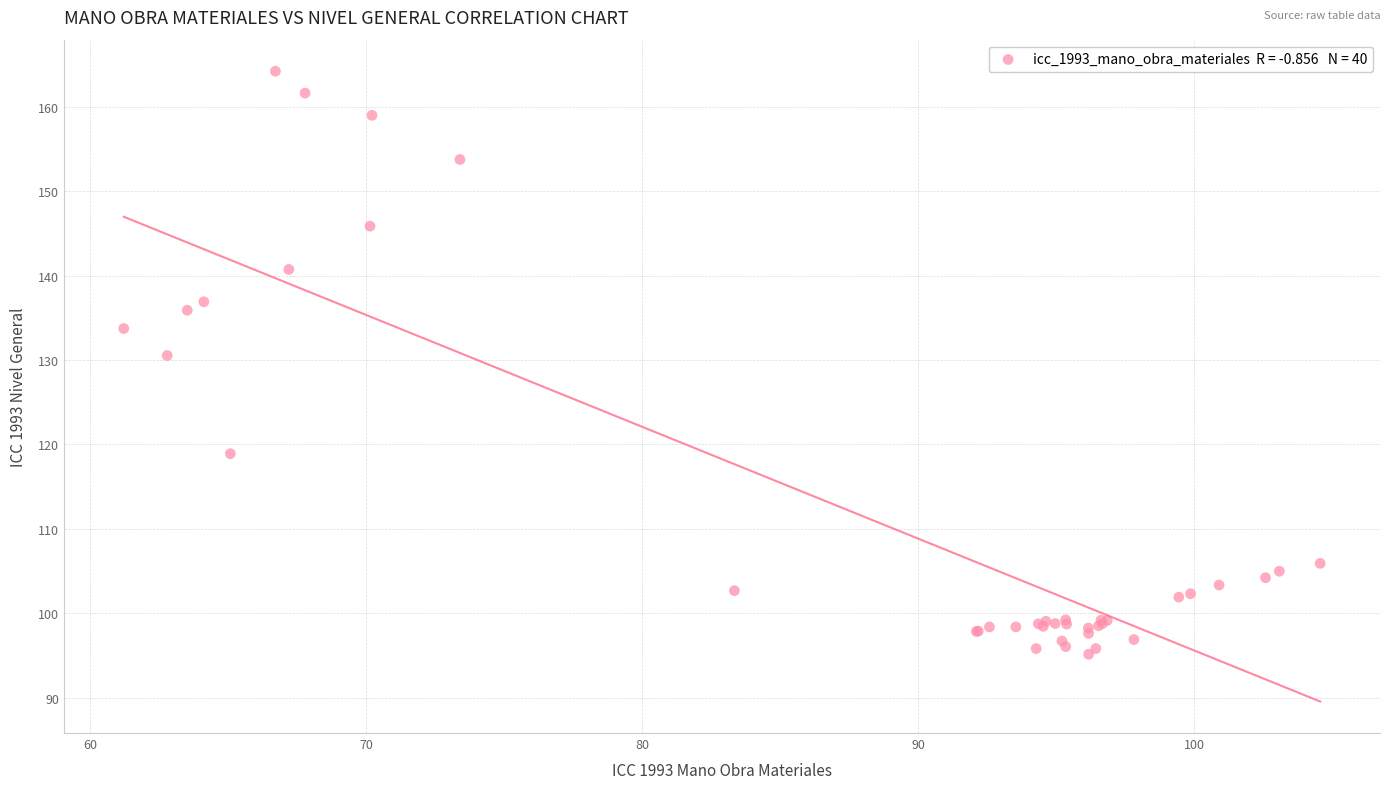

What Y value in the scatter plot is closest to 129?

130.5